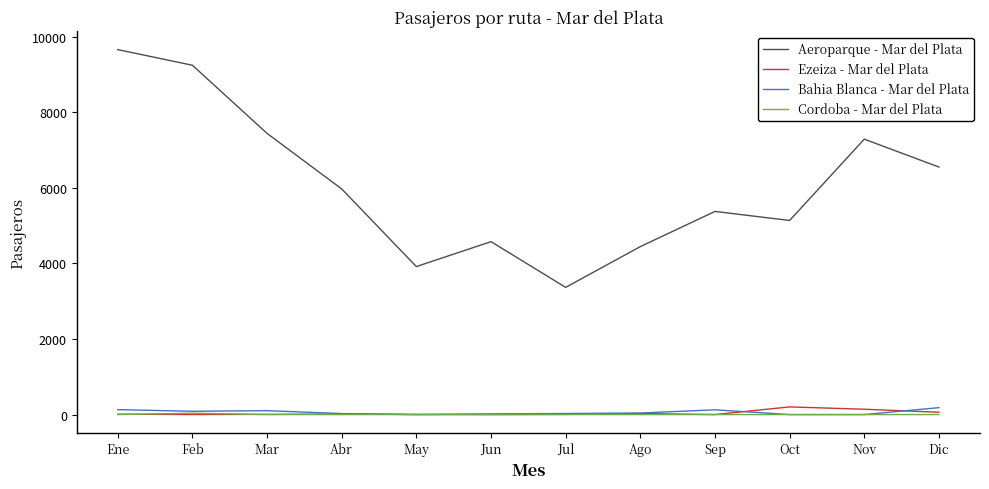

What are all the series names shown in the legend?

Aeroparque - Mar del Plata, Ezeiza - Mar del Plata, Bahia Blanca - Mar del Plata, Cordoba - Mar del Plata